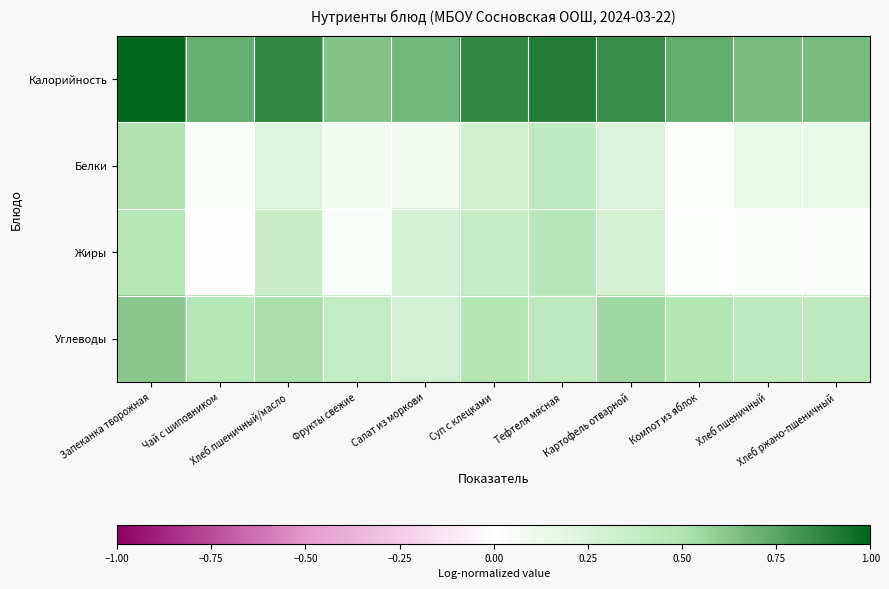

What is the difference between the highest and lowest values at Запеканка творожная?

0.5